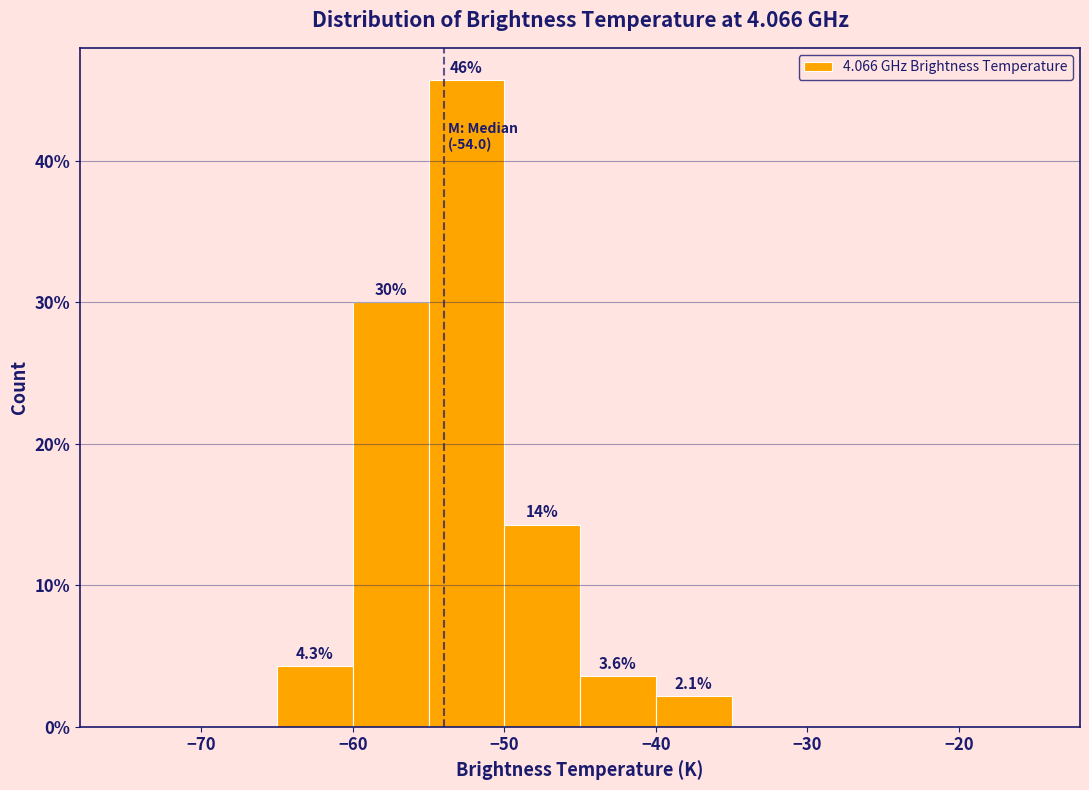

Over which range of the x-axis is the bar tallest?

-55 to -50